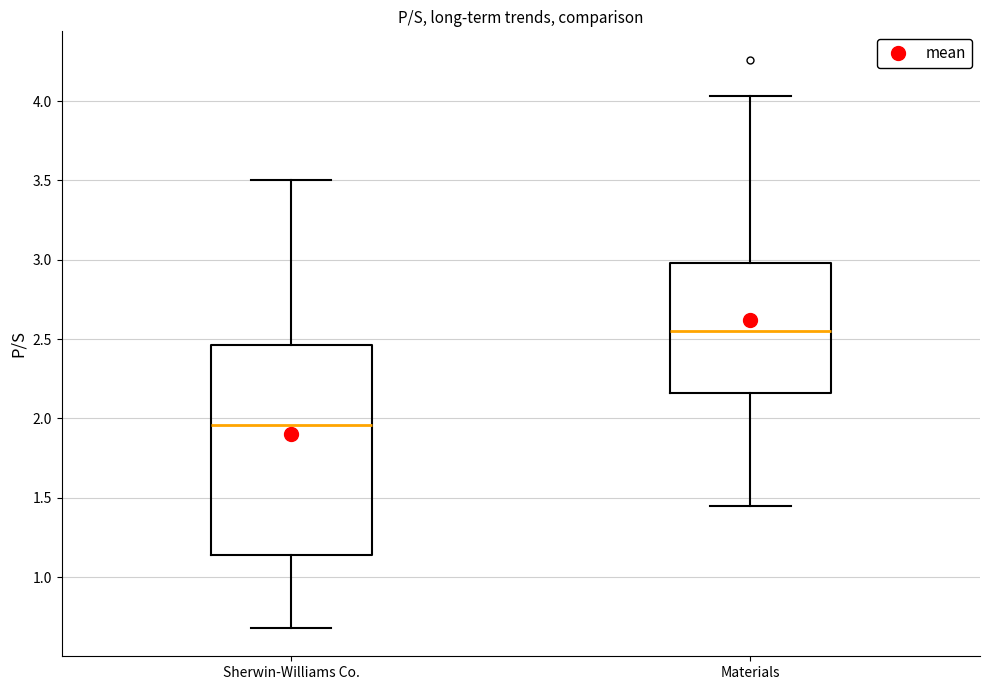

Reading left to right, transcribe this box plot: for each box, give where its median line is, the range the box spans, and where its two whiskers end, as read against the y-axis. The values are not printed on the chart, so give them approximately, as read against the axis.

Sherwin-Williams Co.: median 1.95, box 1.15 to 2.45, whiskers 0.70 to 3.50
Materials: median 2.55, box 2.15 to 3.00, whiskers 1.45 to 4.05